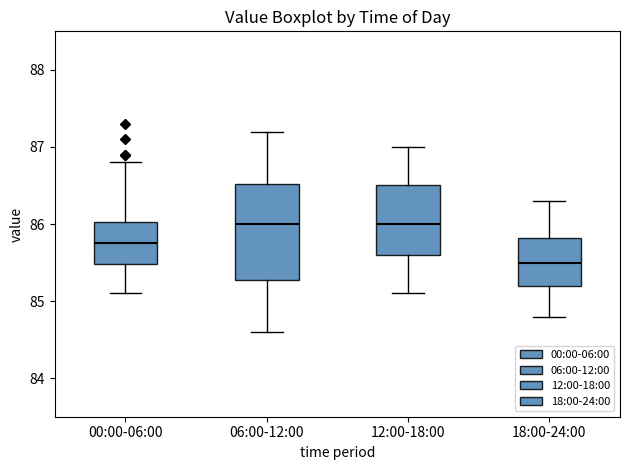

Which box's median line is the lowest?

18:00-24:00